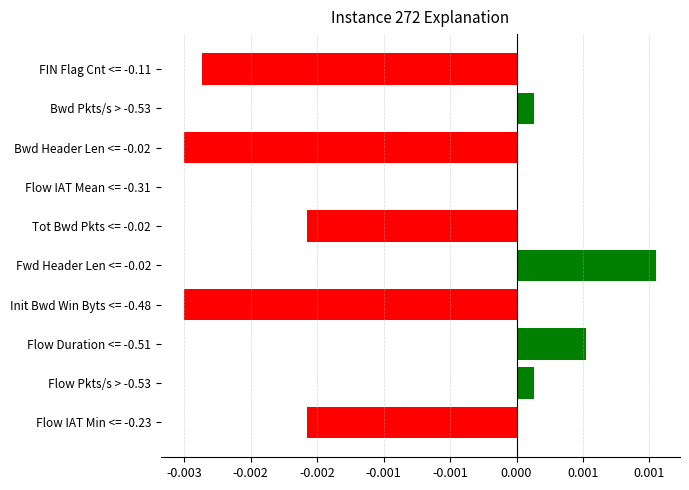

Are the bars horizontal?

Yes